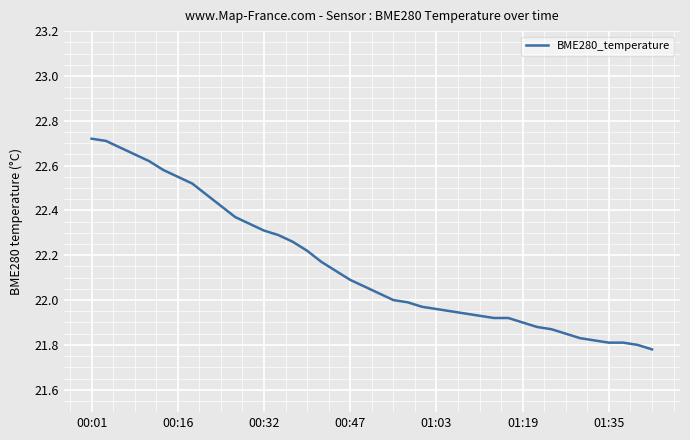

What is the difference between the maximum and minimum values?

0.9